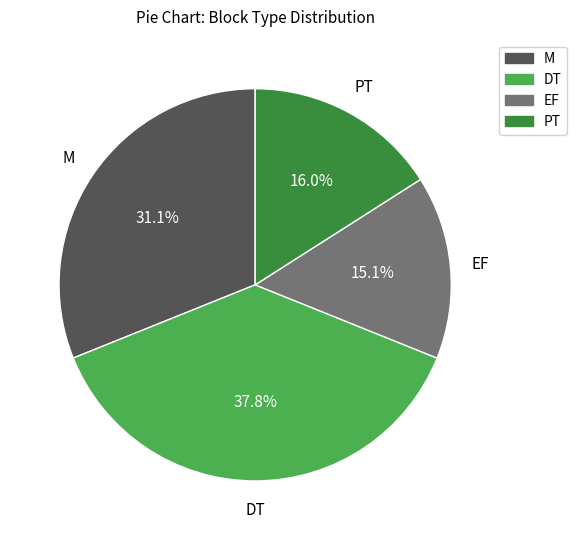

Count the number of slices in the pie.

4